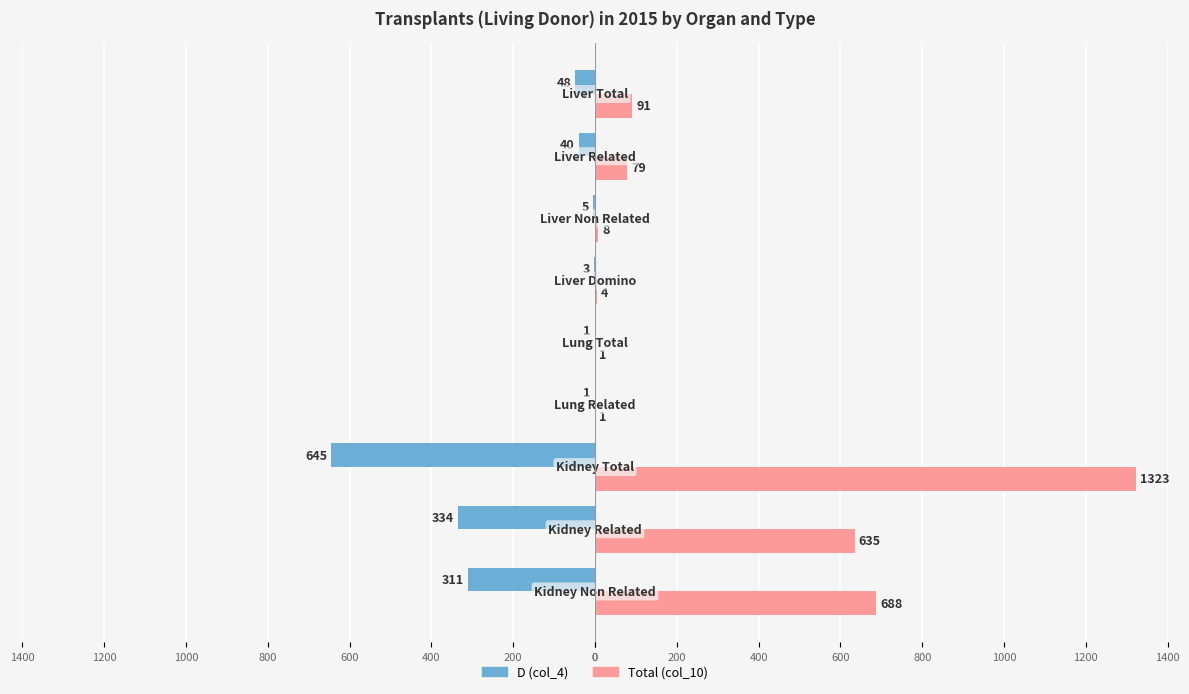

What are all the series names shown in the legend?

D (col_4), Total (col_10)